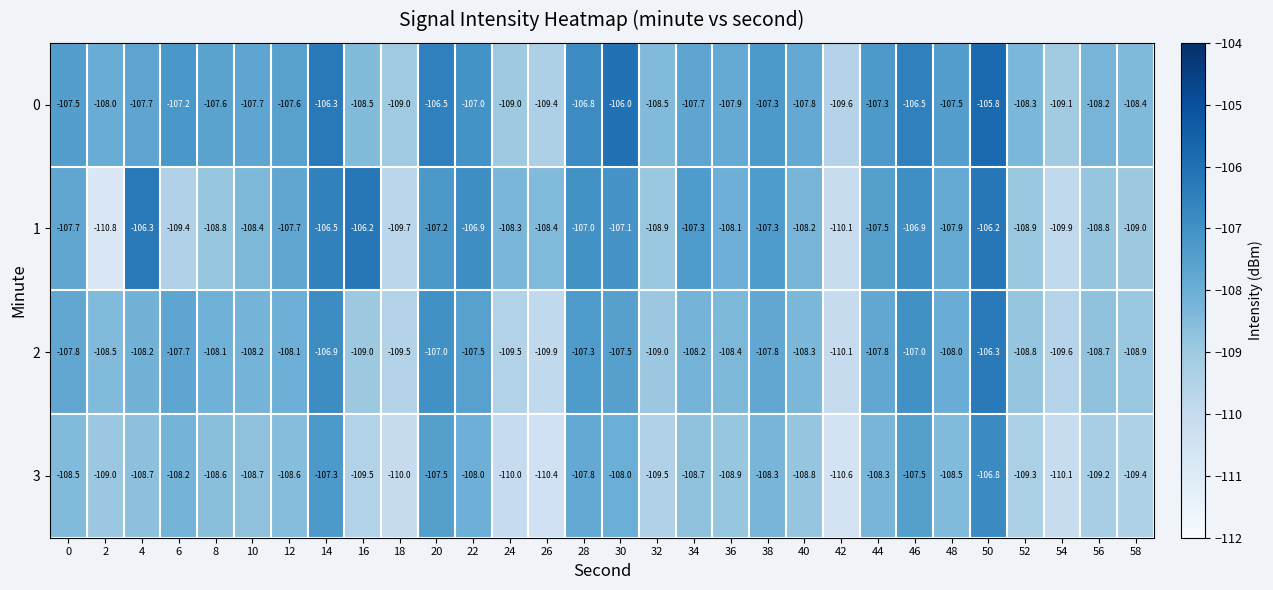

At which category is the sum across all series the highest?

50